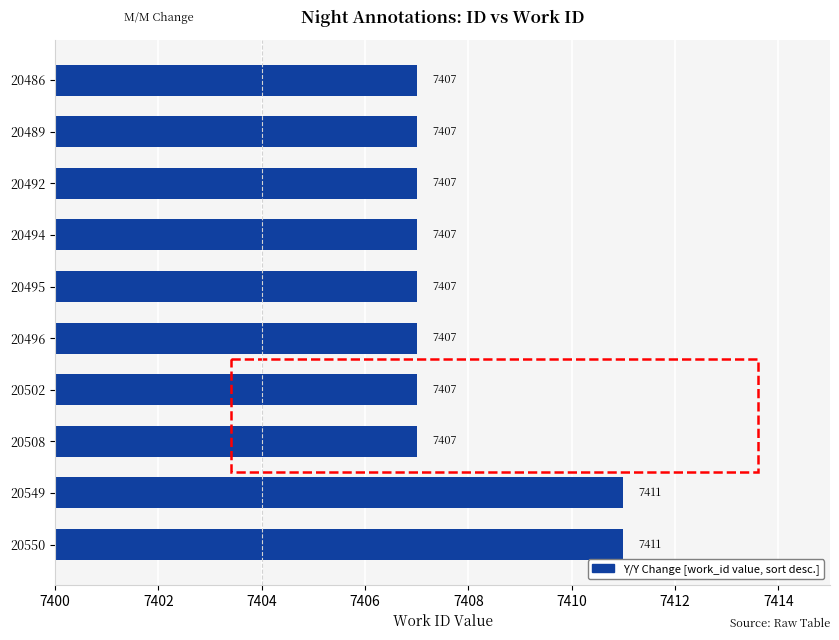

What is the greatest value displayed?

7411